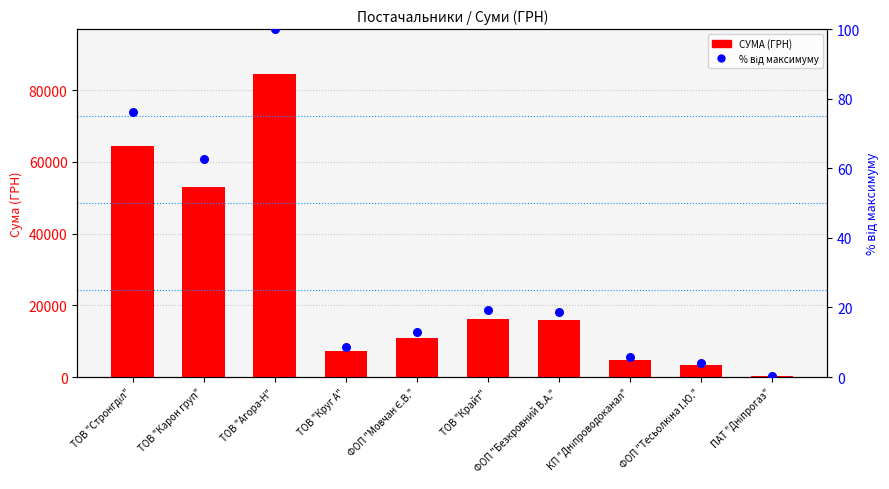

Which series has the largest total across all categories?

СУМА (ГРН)